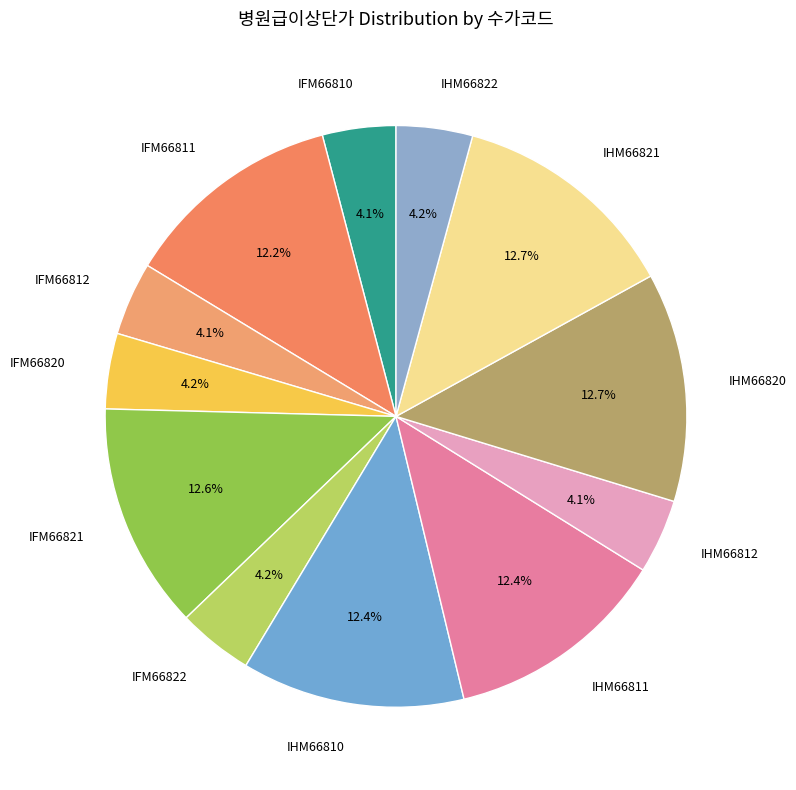

How many slices are in this pie chart?

12